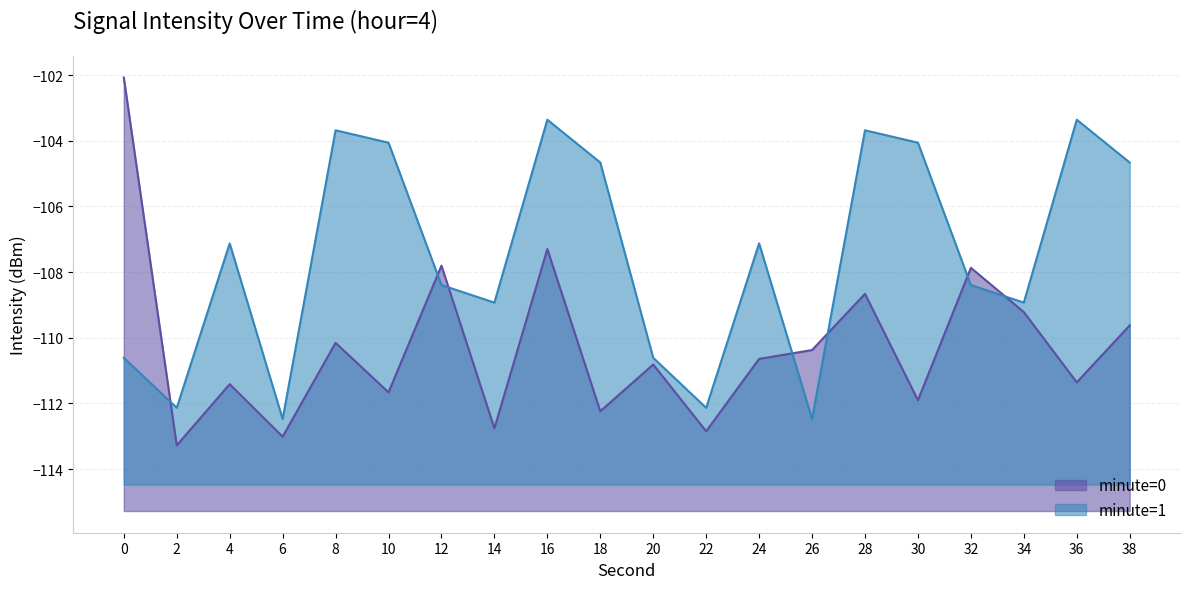

At which category is the sum across all series the highest?

16